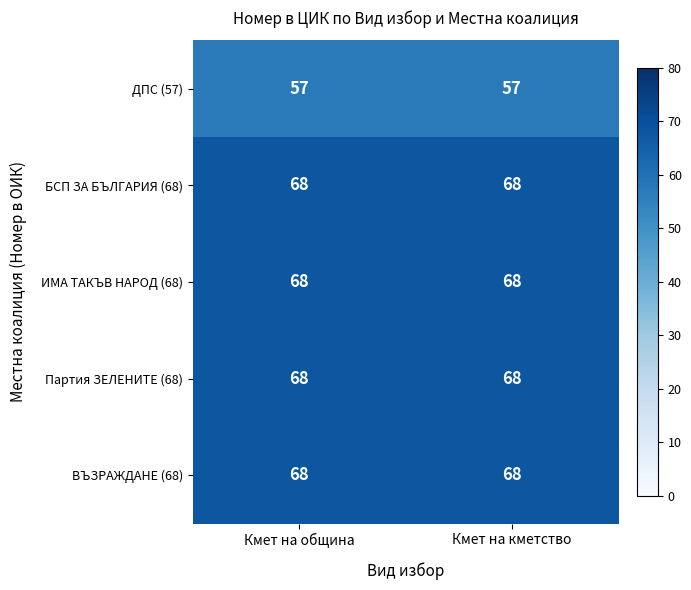

Reading left to right, extract all data points from this chart.

ДПС (57): 57	57
БСП ЗА БЪЛГАРИЯ (68): 68	68
ИМА ТАКЪВ НАРОД (68): 68	68
Партия ЗЕЛЕНИТЕ (68): 68	68
ВЪЗРАЖДАНЕ (68): 68	68